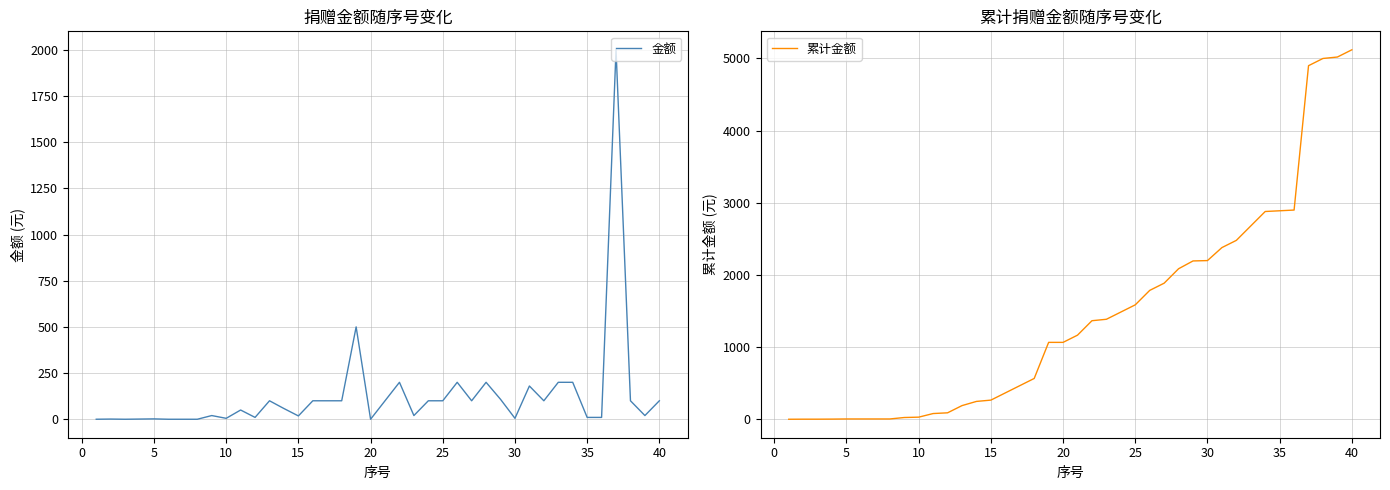

How many data points in 金额 are above 100?

9